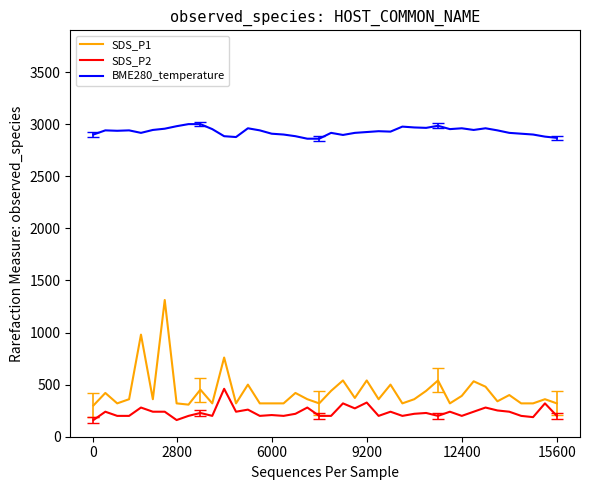

List the series in order of their peak value, highest first.

BME280_temperature, SDS_P1, SDS_P2